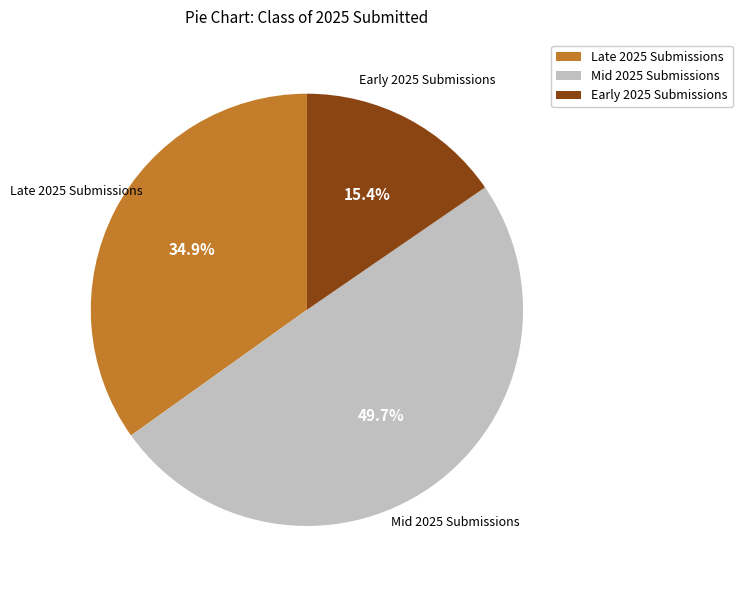

Combined, do Late 2025 Submissions and Mid 2025 Submissions account for over 50%?

Yes